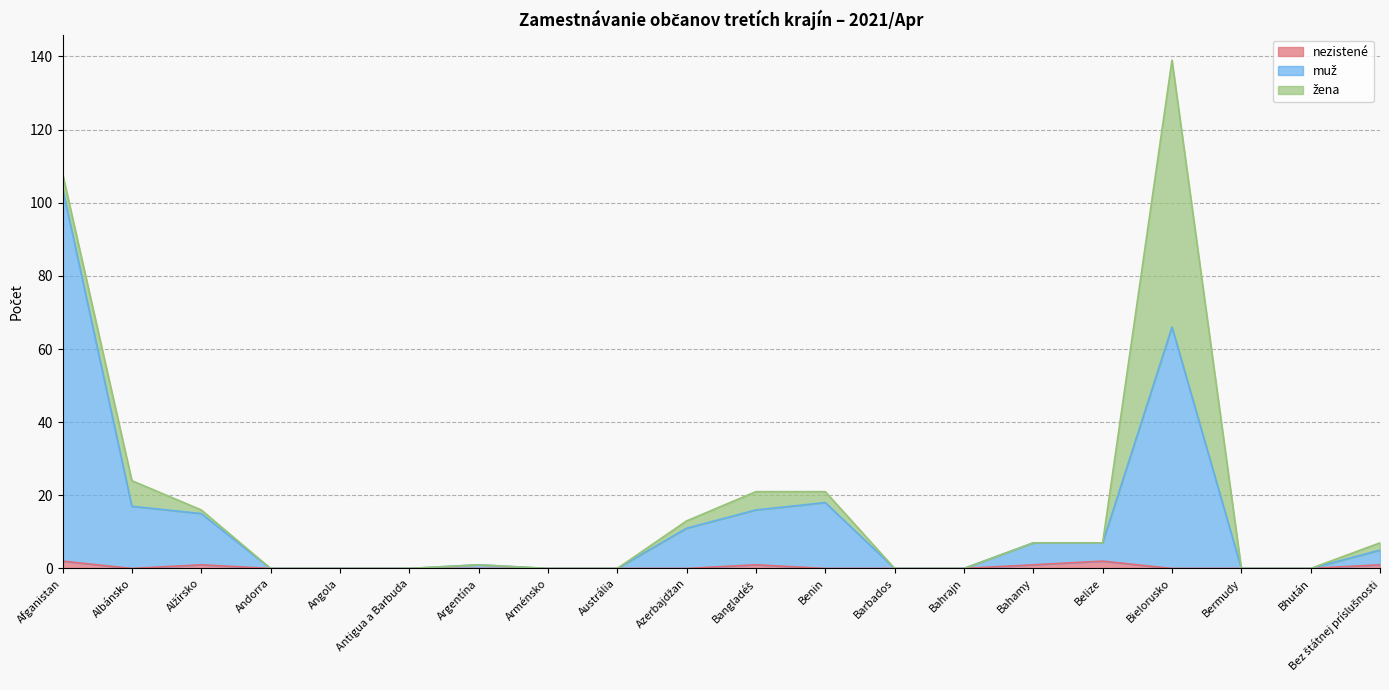

How many values in the nezistené series exceed 0?

6